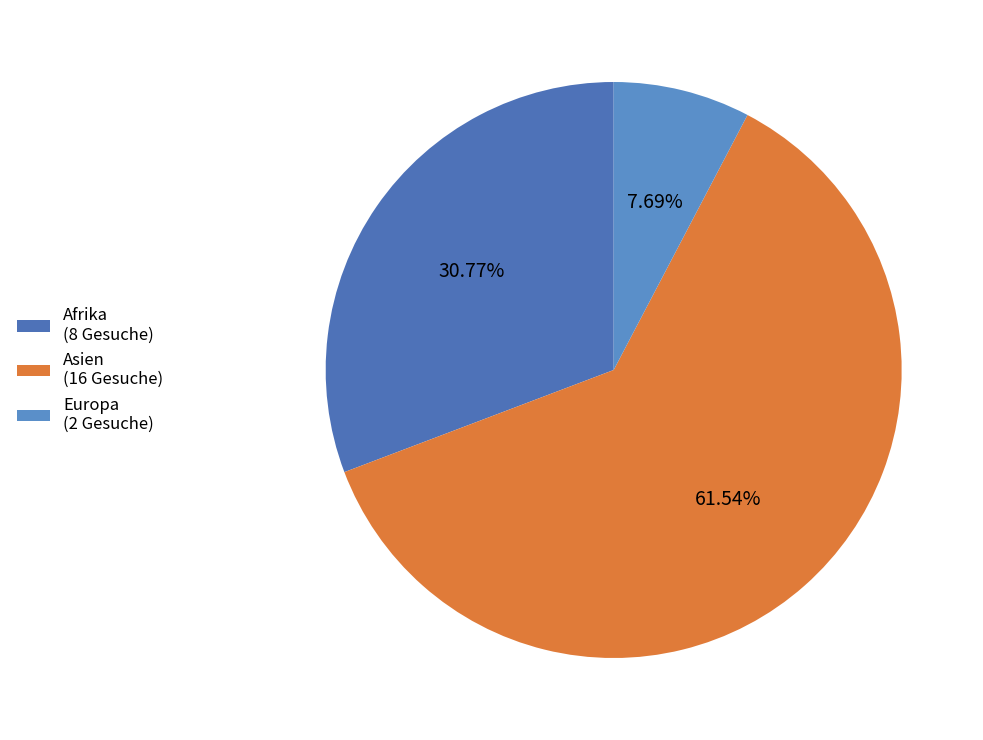

To the nearest percent, what percentage of the pie is Europa?

8%